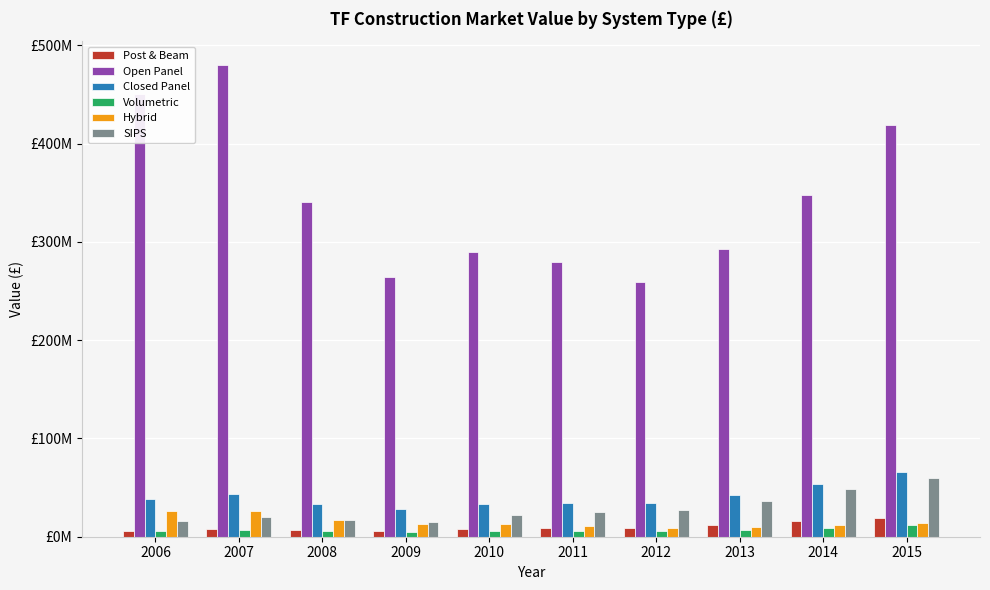

Reading left to right, what are all the values shown in this chart?

Post & Beam: 2006=5427958.1	2007=7613488.1	2008=6723063.0	2009=5989919.4	2010=7791292.2	2011=8416273.2	2012=8986797.0	2013=11590574.9	2014=15590360.7	2015=19455505.9
Open Panel: 2006=450520522.3	2007=480235401.9	2008=340355066.4	2009=264554773.7	2010=289390852.3	2011=279932564.2	2012=259234528.4	2013=292562096.3	2014=347859923.6	2015=418588158.1
Closed Panel: 2006=37995706.7	2007=43923969.7	2008=33615315.2	2009=28285730.5	2010=33391252.2	2011=34762867.5	2012=34564603.8	2013=41965874.5	2014=53591865.0	2015=65441247.2
Volumetric: 2006=5970753.9	2007=7027835.2	2008=5462488.7	2009=4658826.2	2010=5565208.7	2011=5854798.7	2012=5875982.6	2013=7194149.9	2014=9256776.7	2015=11791215.7
Hybrid: 2006=26596994.7	2007=26354381.8	2008=17227849.0	2009=12645385.4	2010=12614473.1	2011=11343672.5	2012=9332443.0	2013=10391549.9	2014=12179969.3	2015=14149458.9
SIPS: 2006=16283874.3	2007=20497852.5	2008=16807657.6	2009=14974798.5	2010=22260834.8	2011=25614744.4	2012=27651683.0	2013=35970749.5	2014=48719877.2	2015=60135200.2